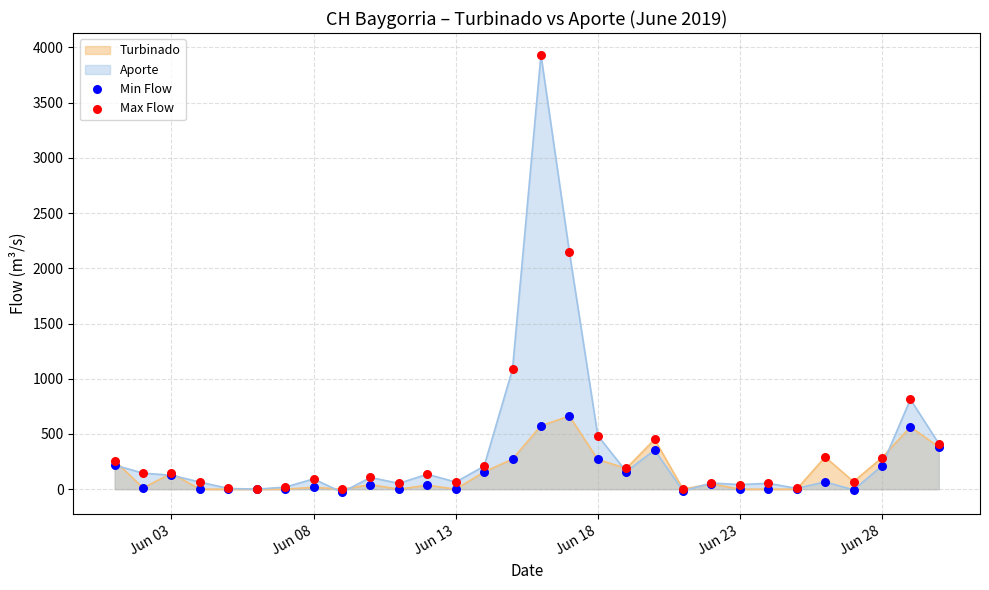

Which series has the widest spread of Y values?

Max Flow